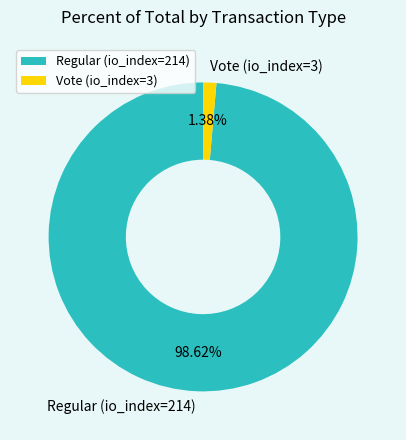

Which slice is the smallest?

Vote (io_index=3)